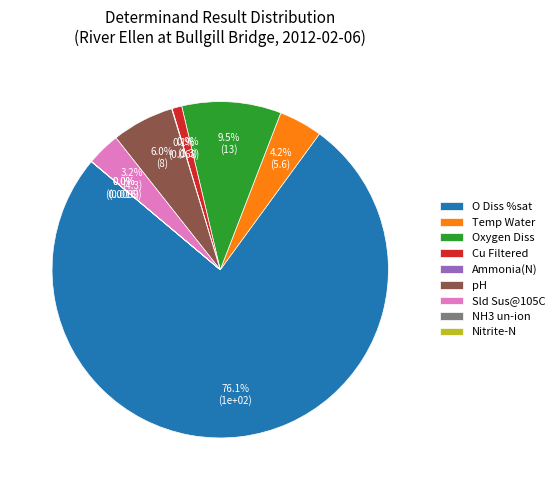

Which has a higher value, Cu Filtered or O Diss %sat?

O Diss %sat